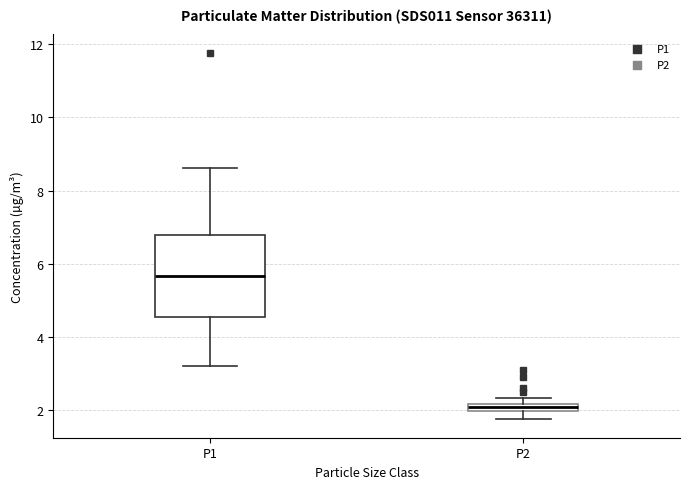

Which box's median line is the highest?

P1